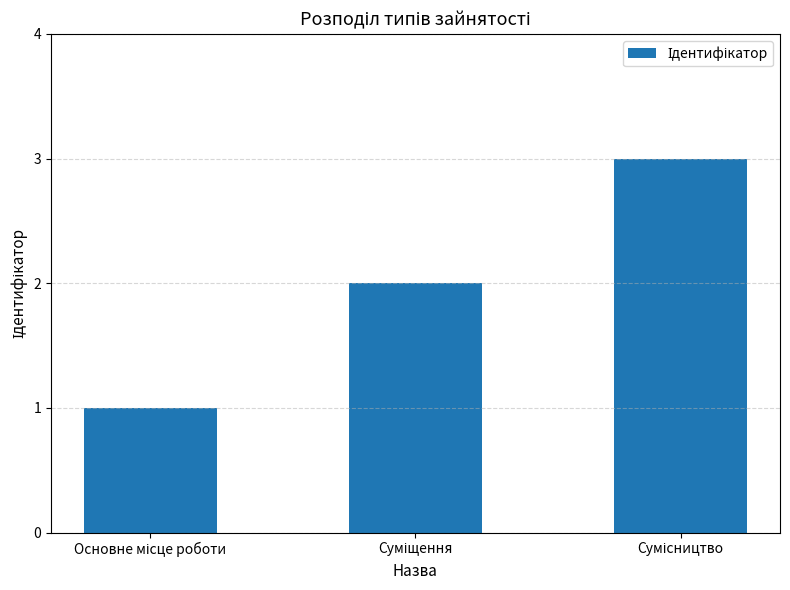

What is the average value?

2